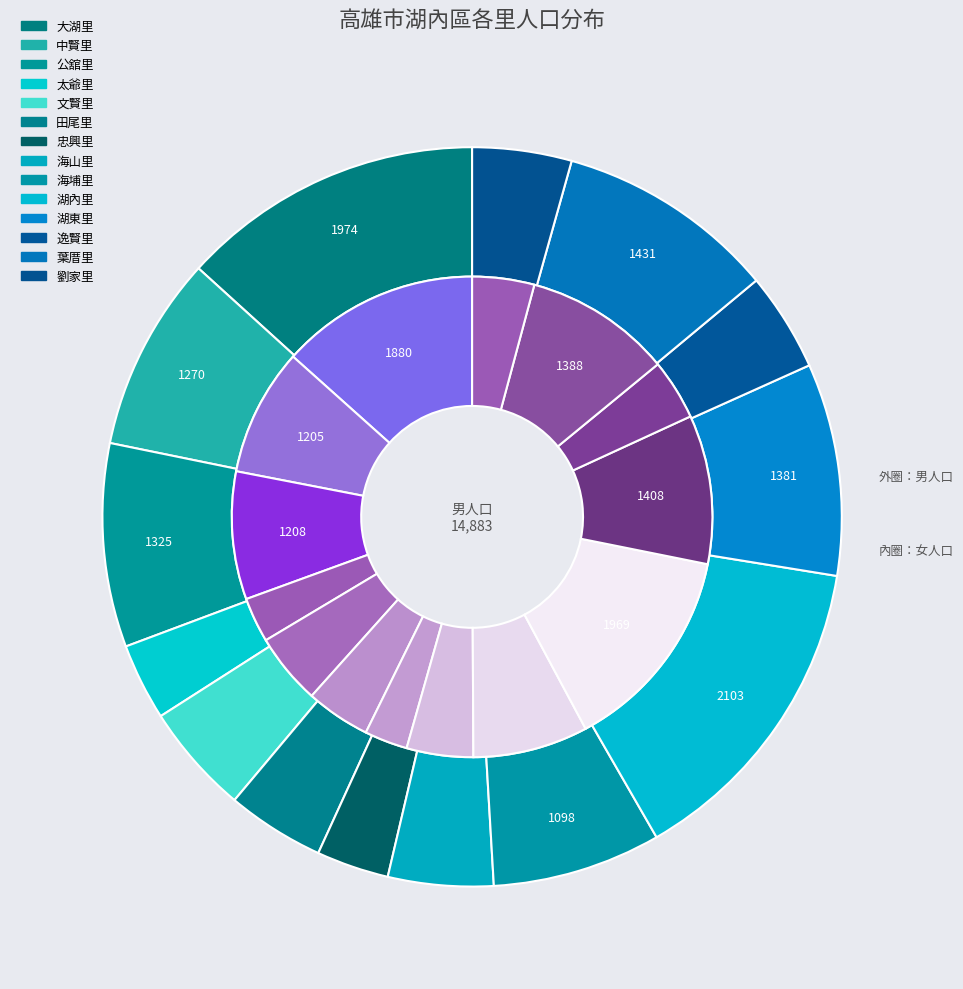

Is it true that 公舘里 is 9% of the pie?

True